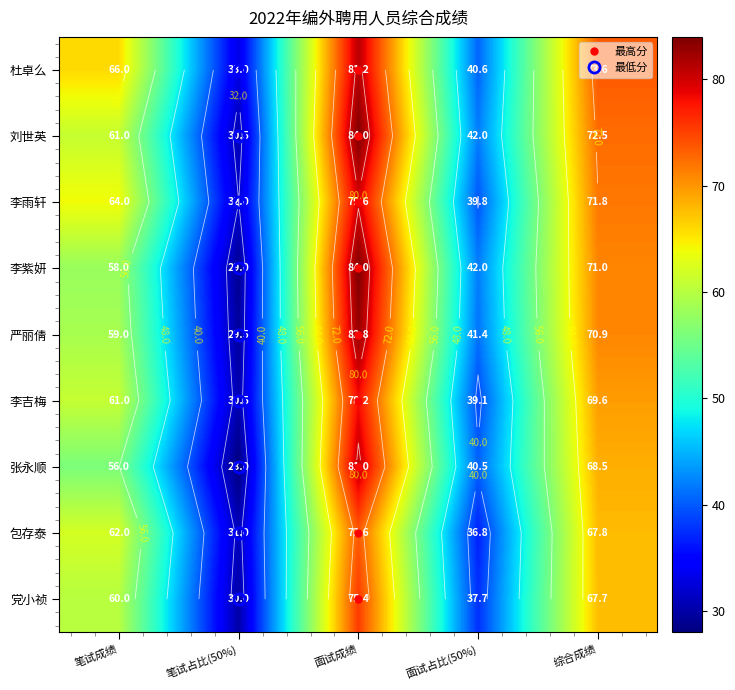

At which category is the sum across all series the highest?

面试成绩